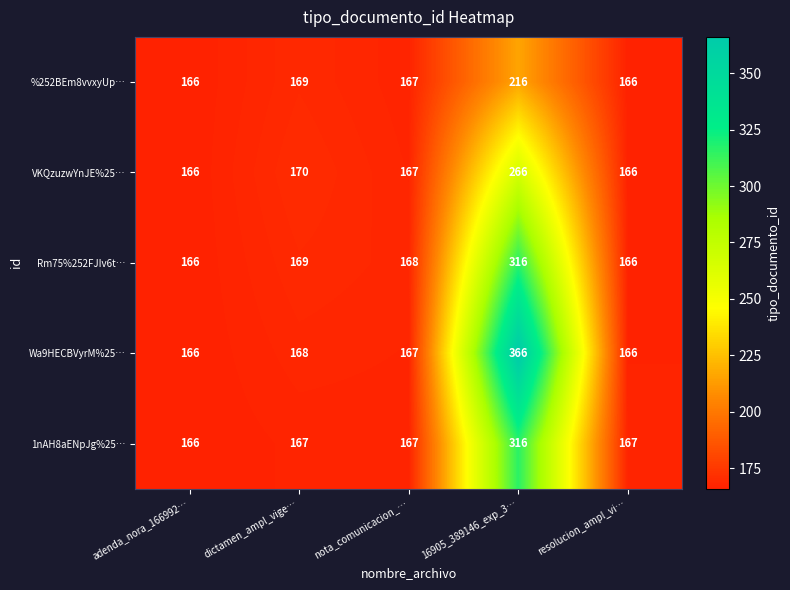

Count the number of categories in the chart.

5